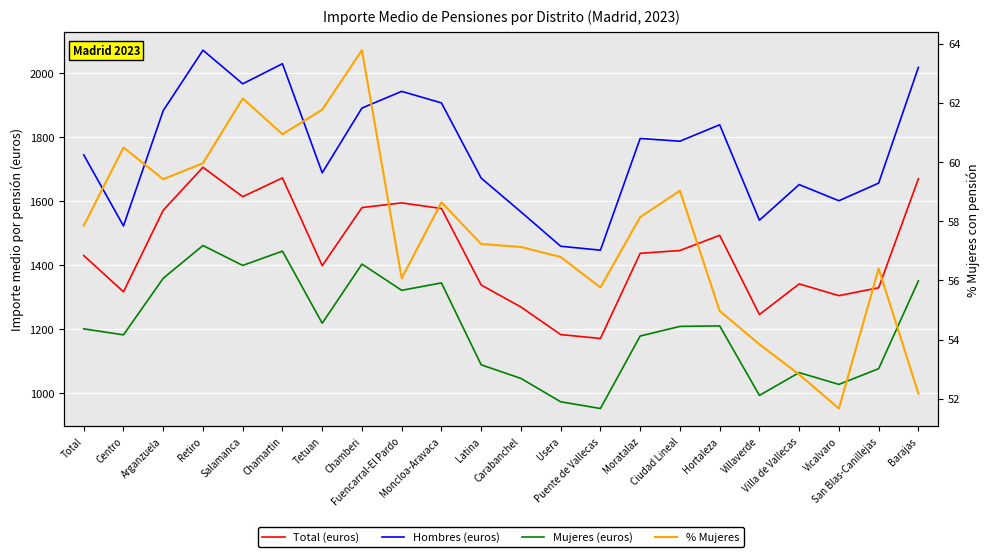

What are all the series names shown in the legend?

Total (euros), Hombres (euros), Mujeres (euros), % Mujeres